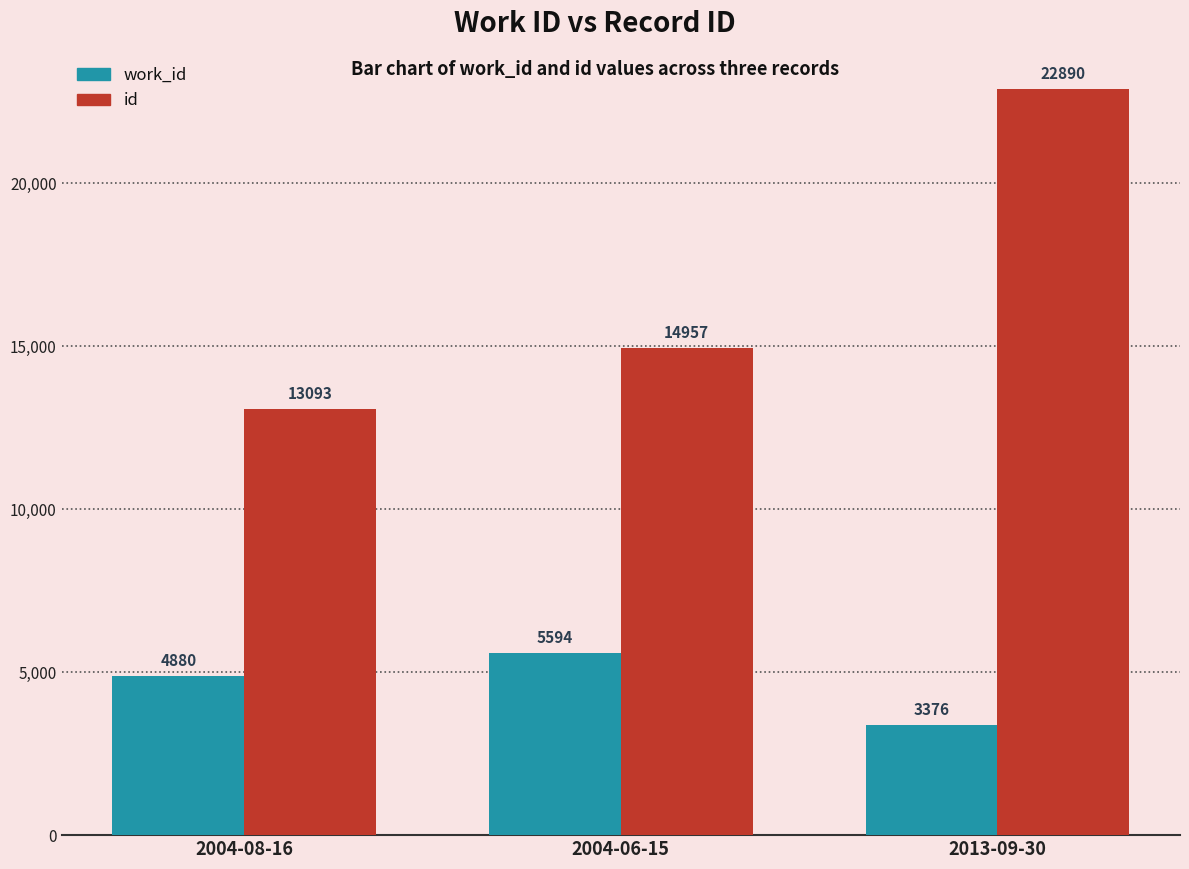

What is the minimum value shown in the chart?

3376